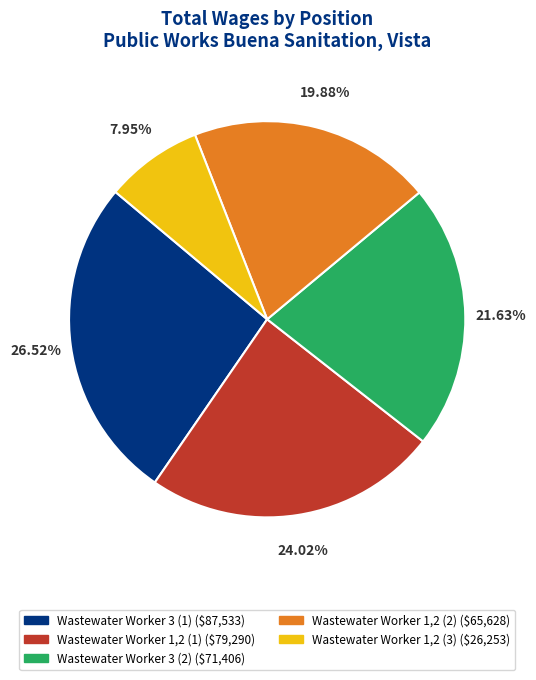

How many segments does this pie chart have?

5